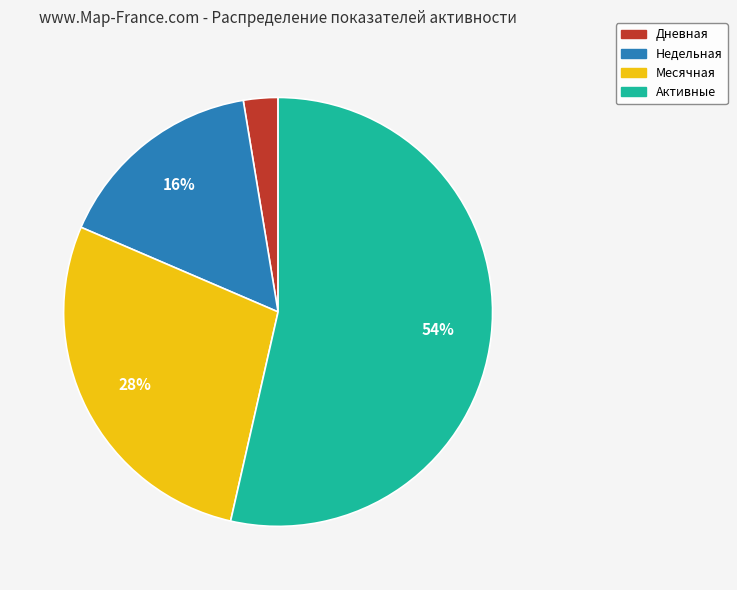

Between Месячная and Активные, which is larger?

Активные